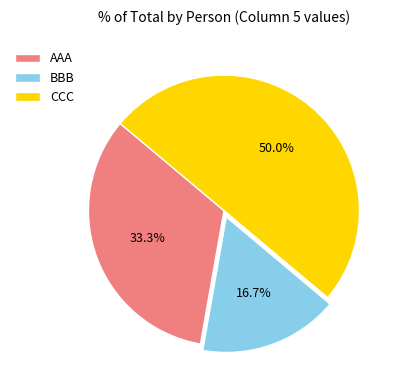

Is it true that CCC is 50% of the pie?

True